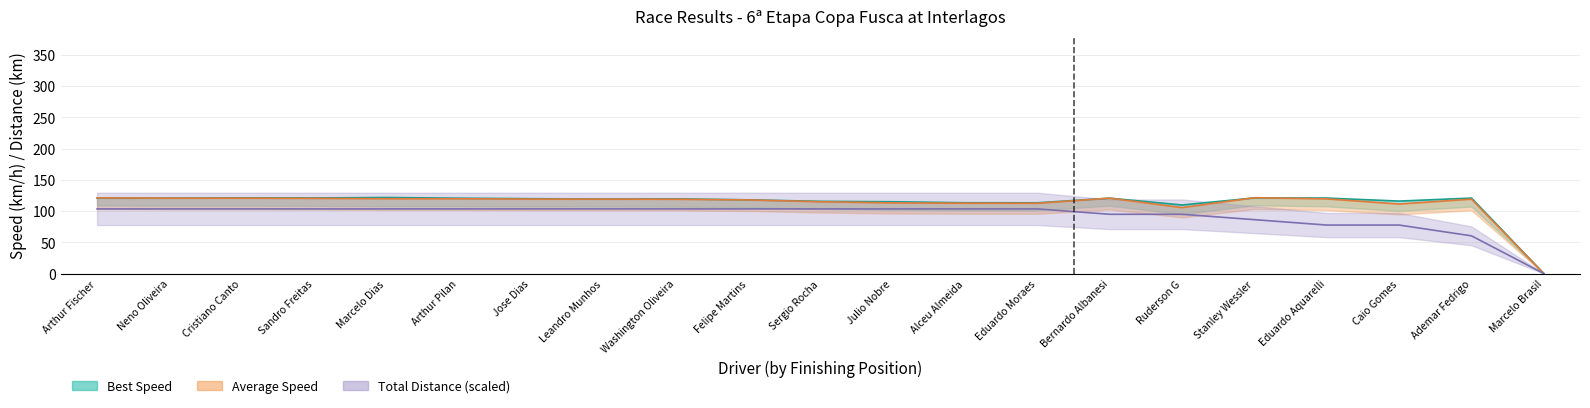

List the labels in order of Average Speed value, largest first.

Stanley Wessler, Arthur Fischer, Neno Oliveira, Cristiano Canto, Bernardo Albanesi, Sandro Freitas, Marcelo Dias, Arthur Pilan, Eduardo Aquarelli, Jose Dias, Leandro Munhos, Ademar Fedrigo, Washington Oliveira, Felipe Martins, Sergio Rocha, Julio Nobre, Alceu Almeida, Eduardo Moraes, Caio Gomes, Ruderson G, Marcelo Brasil